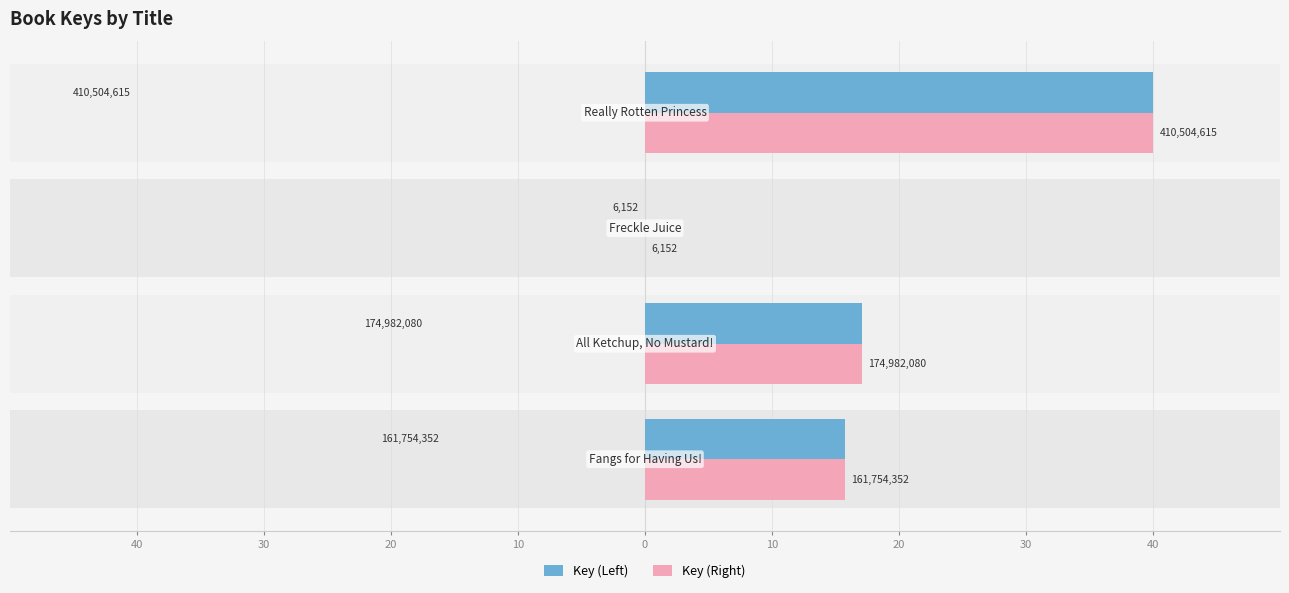

What is the total value across all series at 40?

31.5